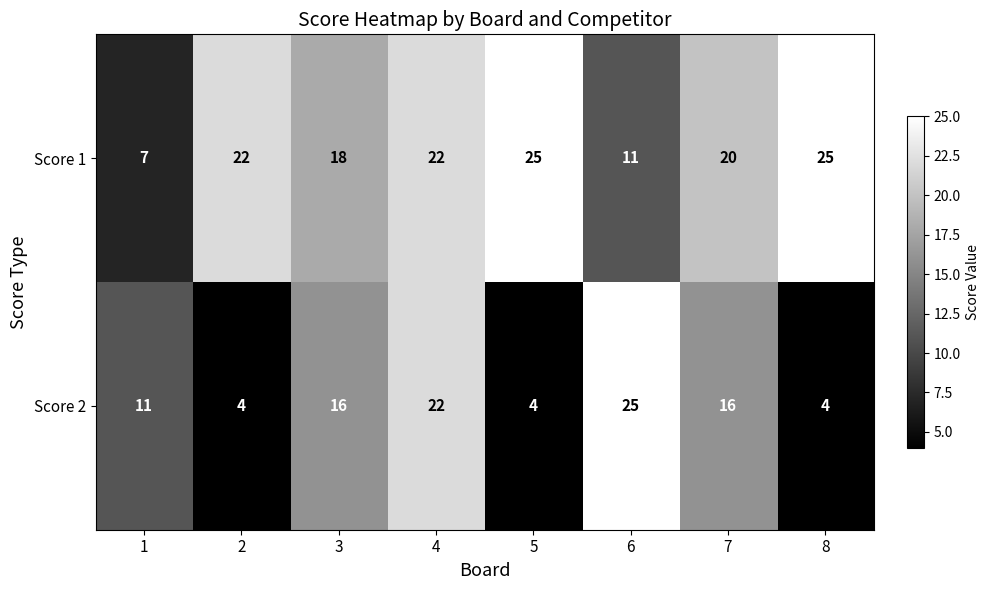

What is the maximum value for Score 2?

25